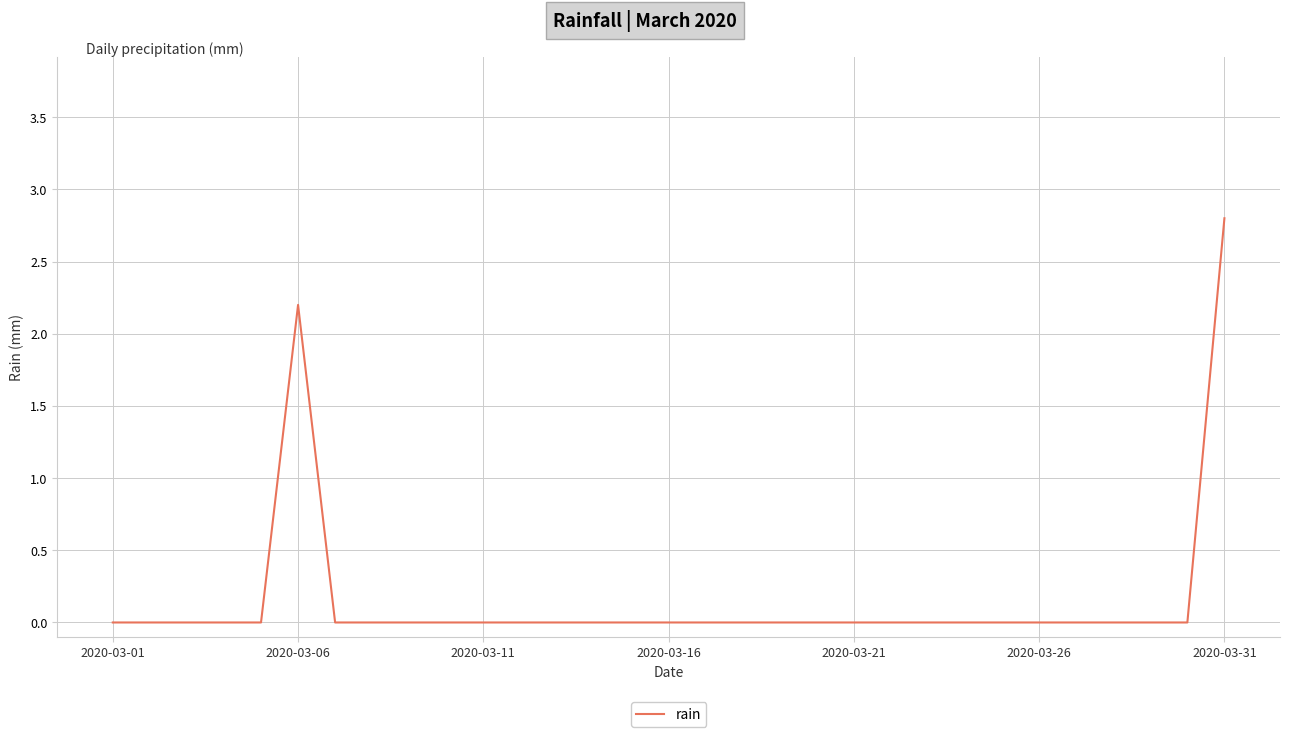

What is the maximum value shown in the chart?

2.8